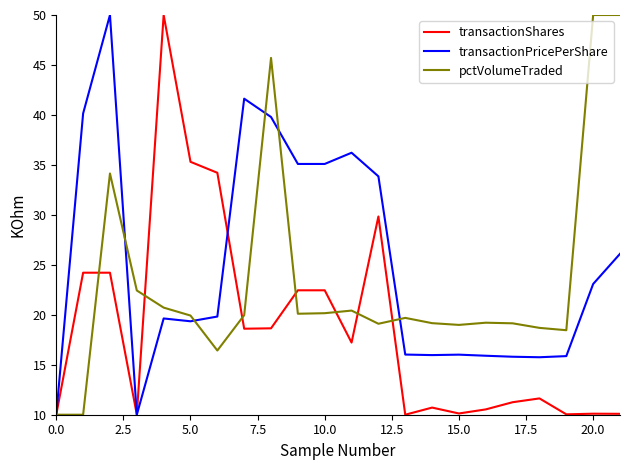

List the series in order of their overall mean, lowest first.

transactionShares, pctVolumeTraded, transactionPricePerShare